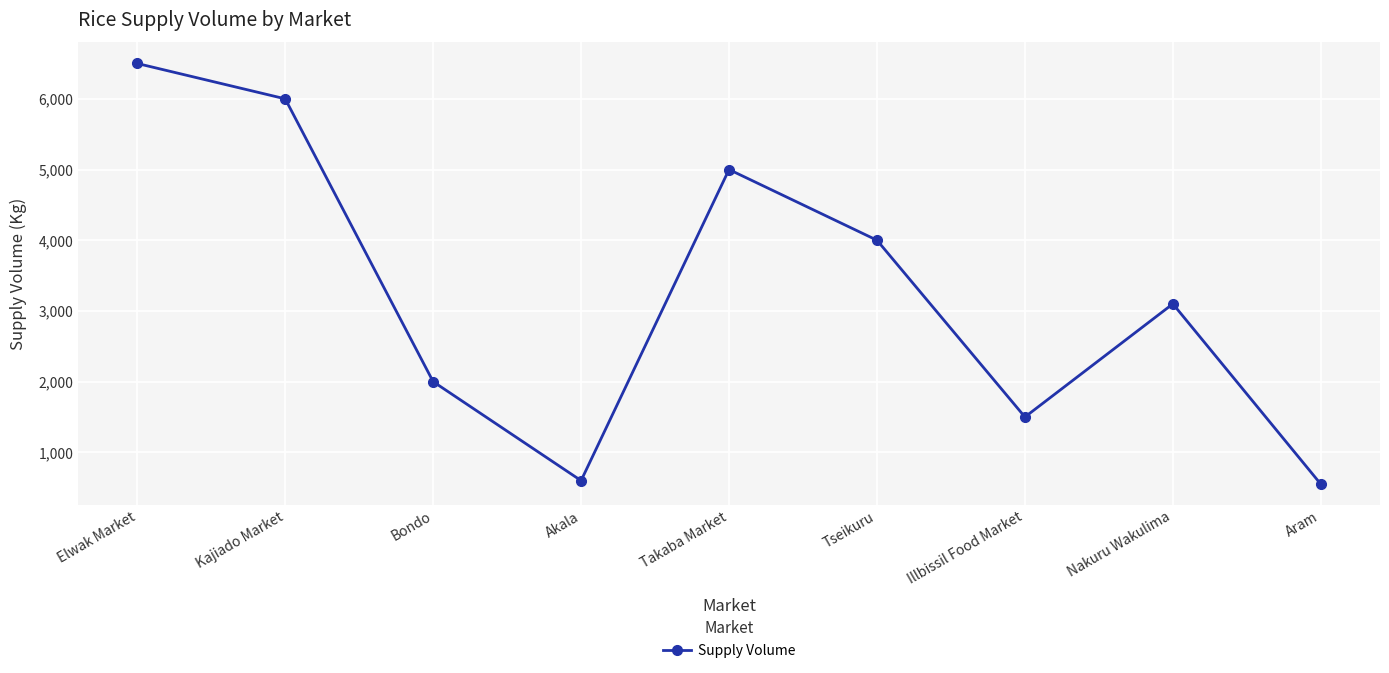

What is the greatest value displayed?

6500